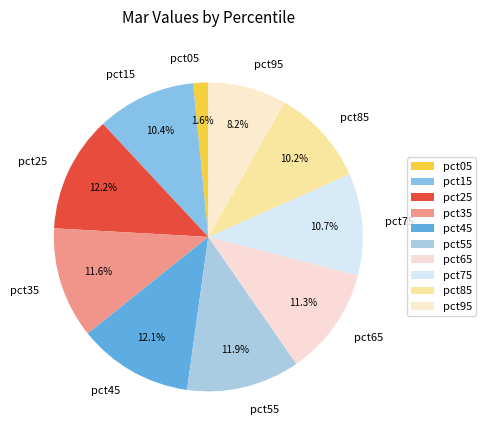

Does pct95 represent more than half of the total?

No